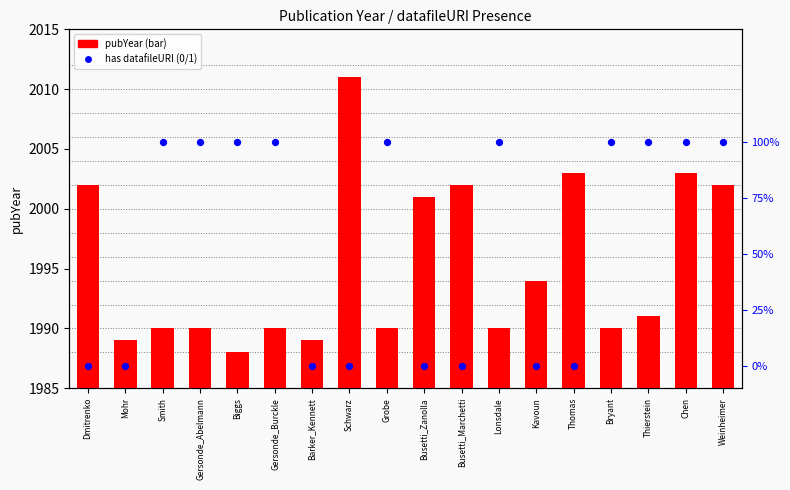

Which series has the largest Y range (max minus min)?

pubYear